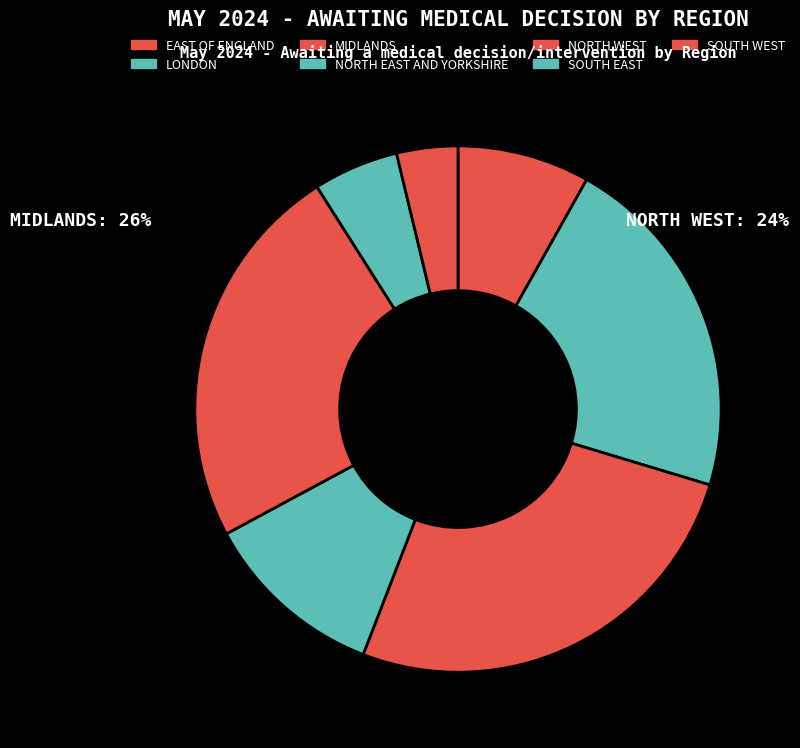

To the nearest percent, what is the difference between the SOUTH EAST and NORTH EAST AND YORKSHIRE slice percentages?

6%